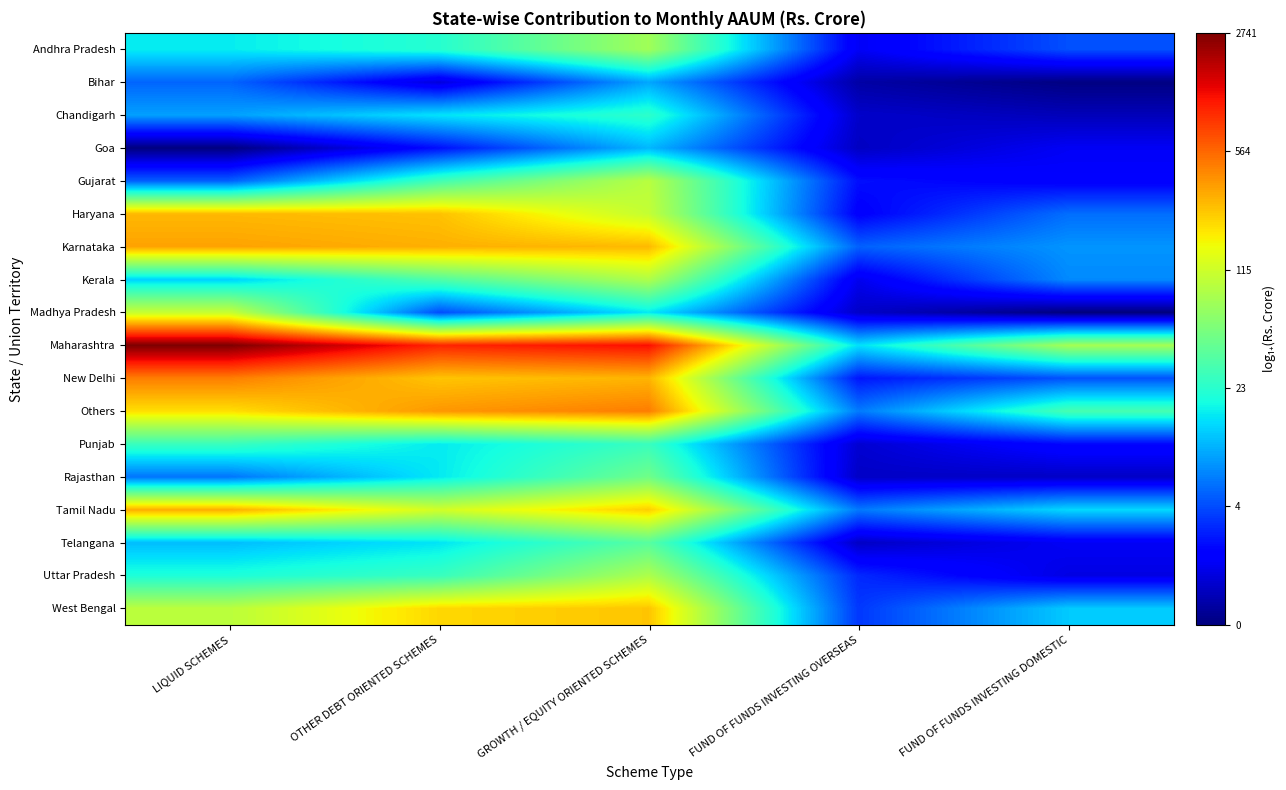

Between LIQUID SCHEMES and OTHER DEBT ORIENTED SCHEMES, which is larger?

OTHER DEBT ORIENTED SCHEMES